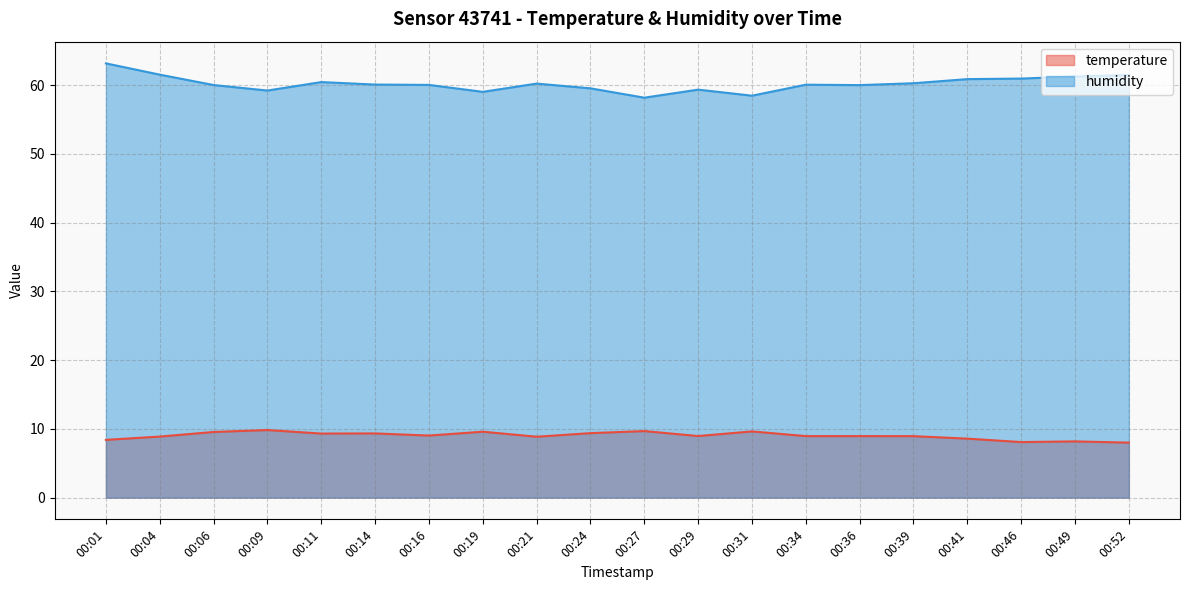

Is it true that temperature equals 14.0 at 00:41?

False